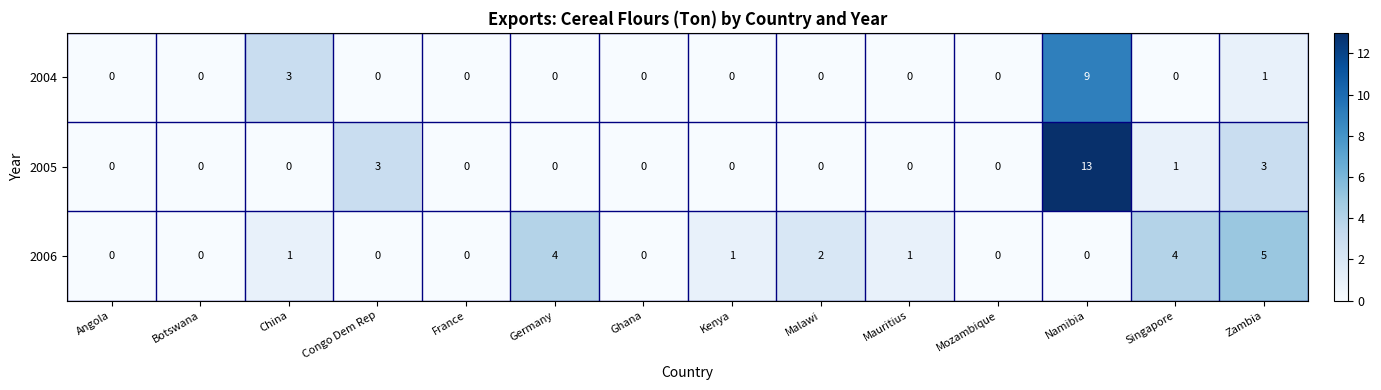

What is the difference between the 2005 values at Congo Dem Rep and Germany?

3